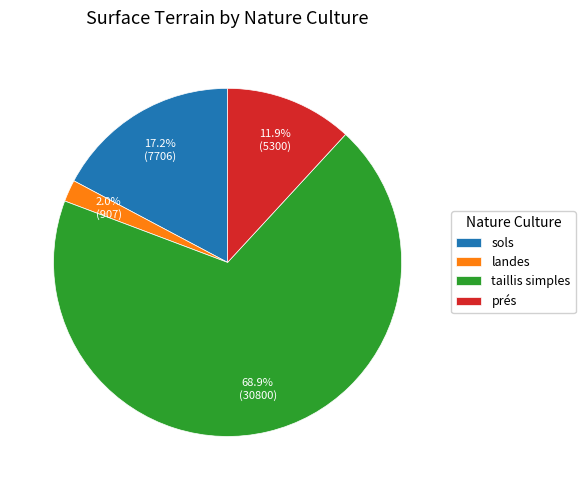

What percentage do sols and prés together represent?

29.1%